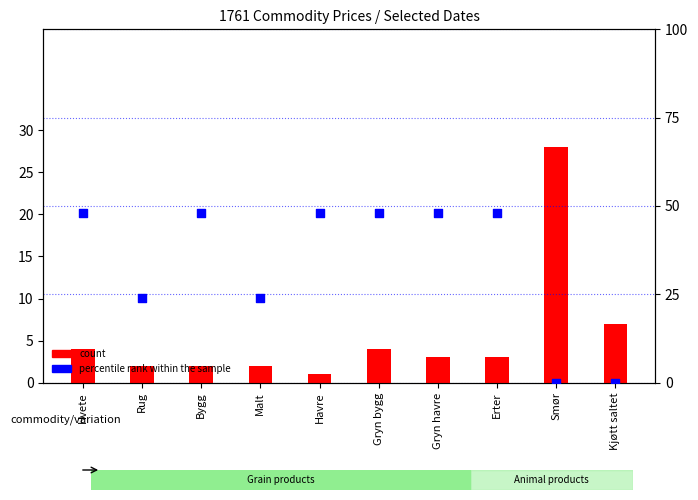

At which category is the sum across all series the highest?

Hvete